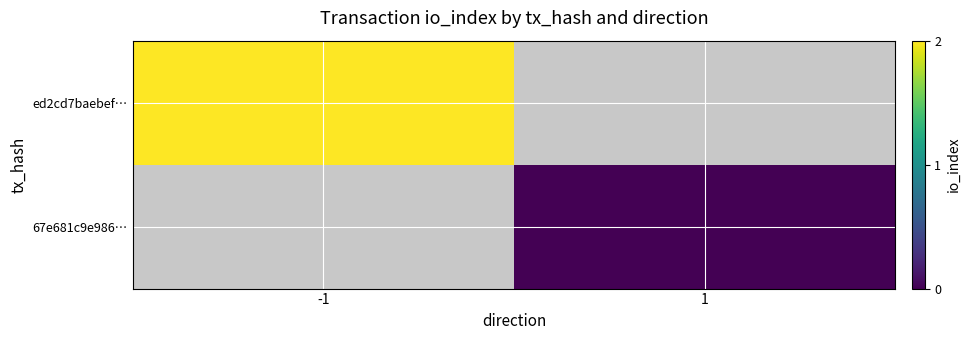

List the labels in order of ed2cd7baebef… value, smallest first.

-1, 1